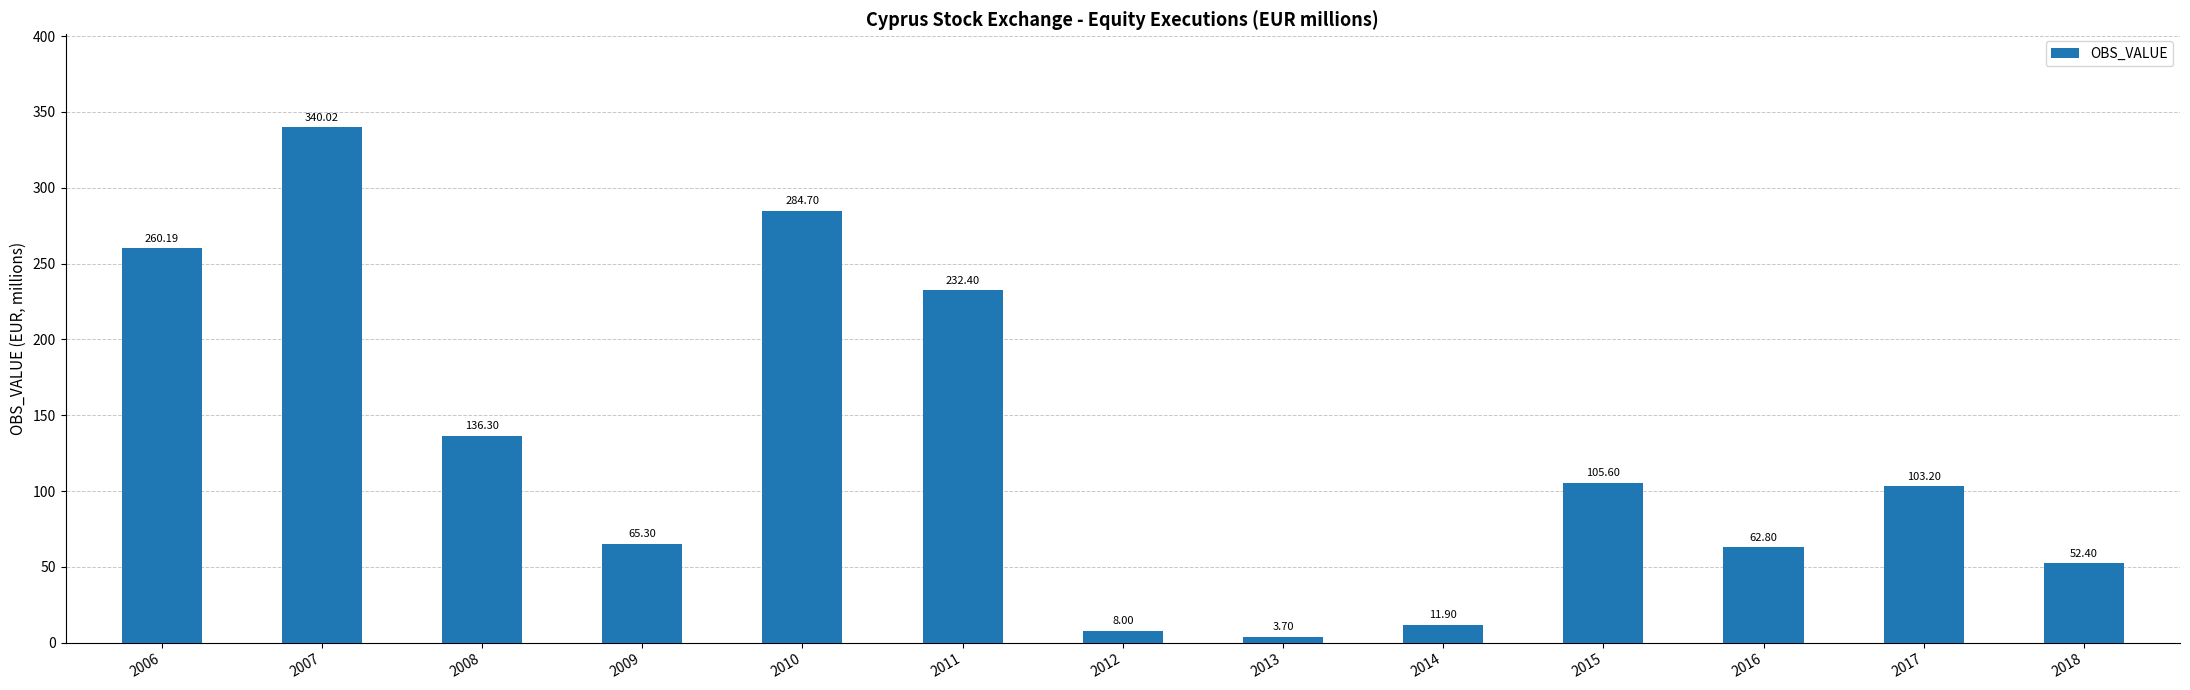

True or false: the data shows 63.0 at 2017.

False